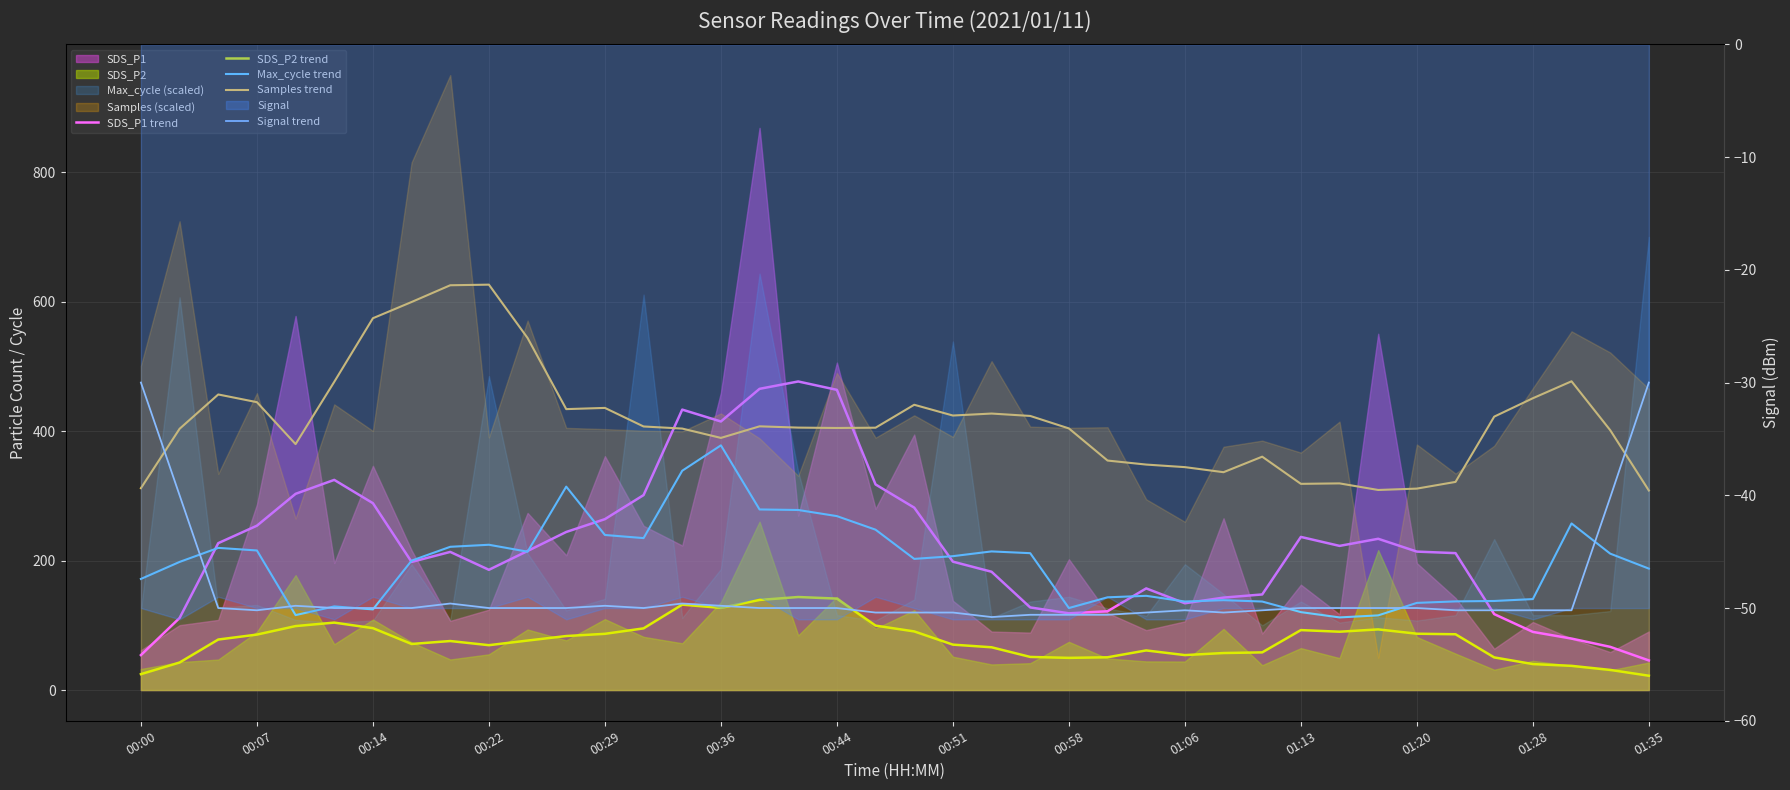

Is the value of Max_cycle trend at 00:14 greater than the value of Samples trend at 24?

No